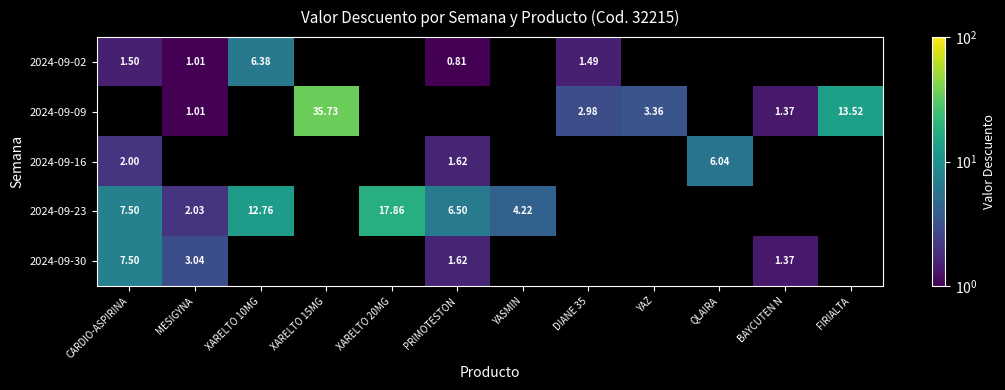

Count the number of data series in this chart.

5